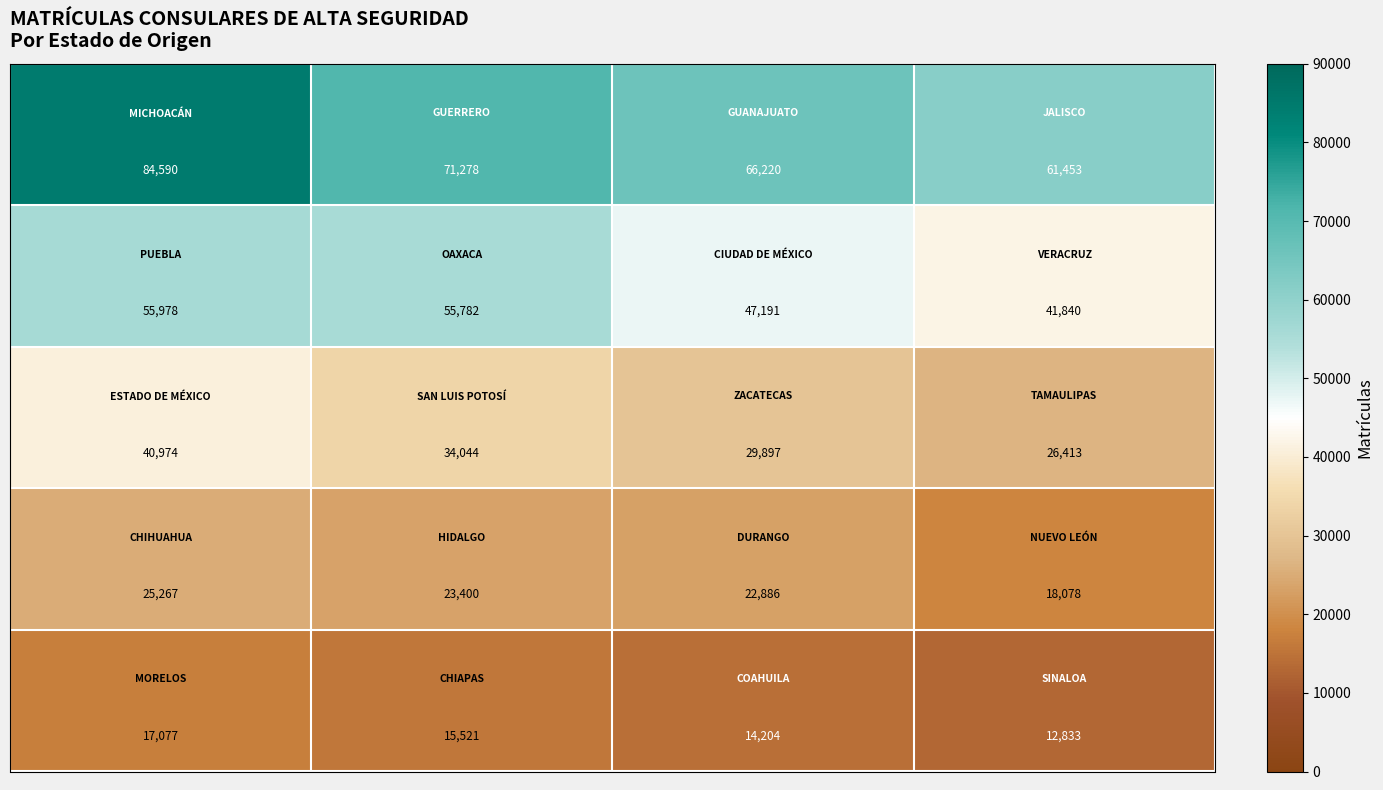

How many data points does each series have?

4